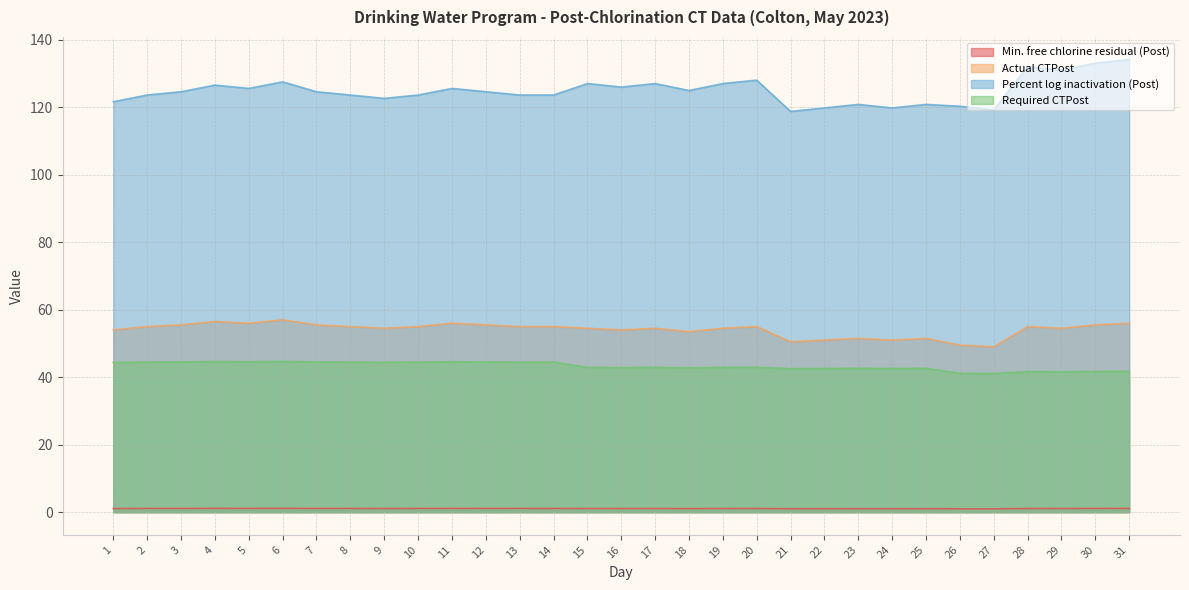

What is the difference between the highest and lowest values at 28?

130.9